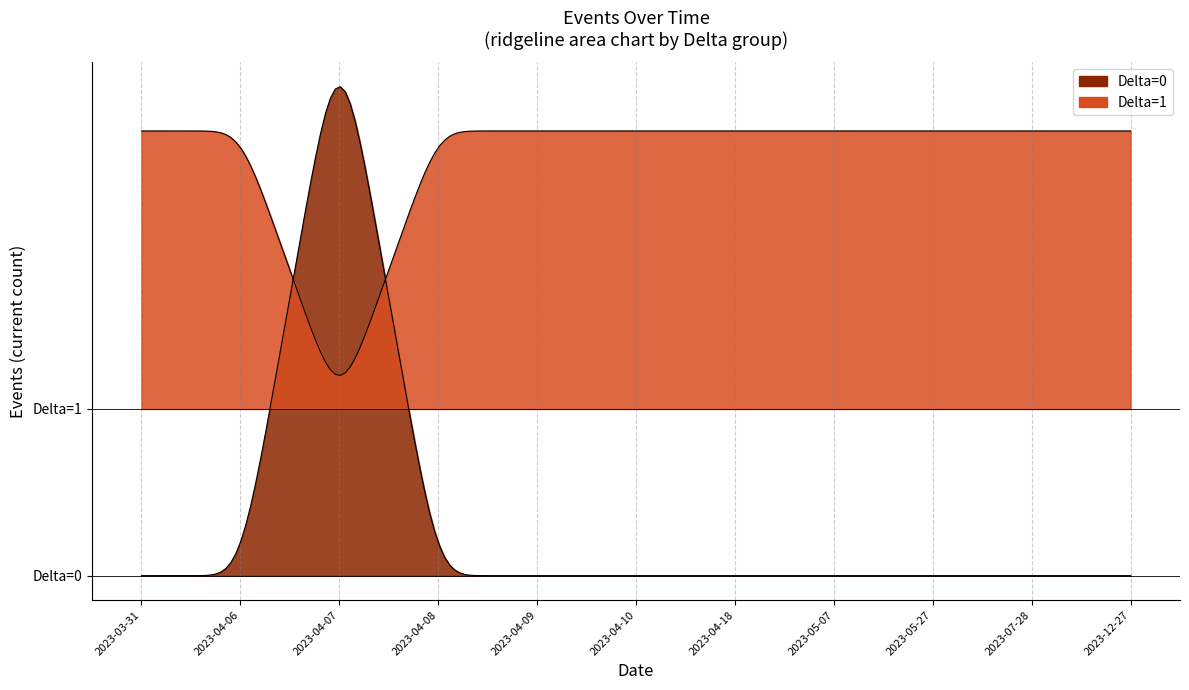

How many data points does each series have?

11